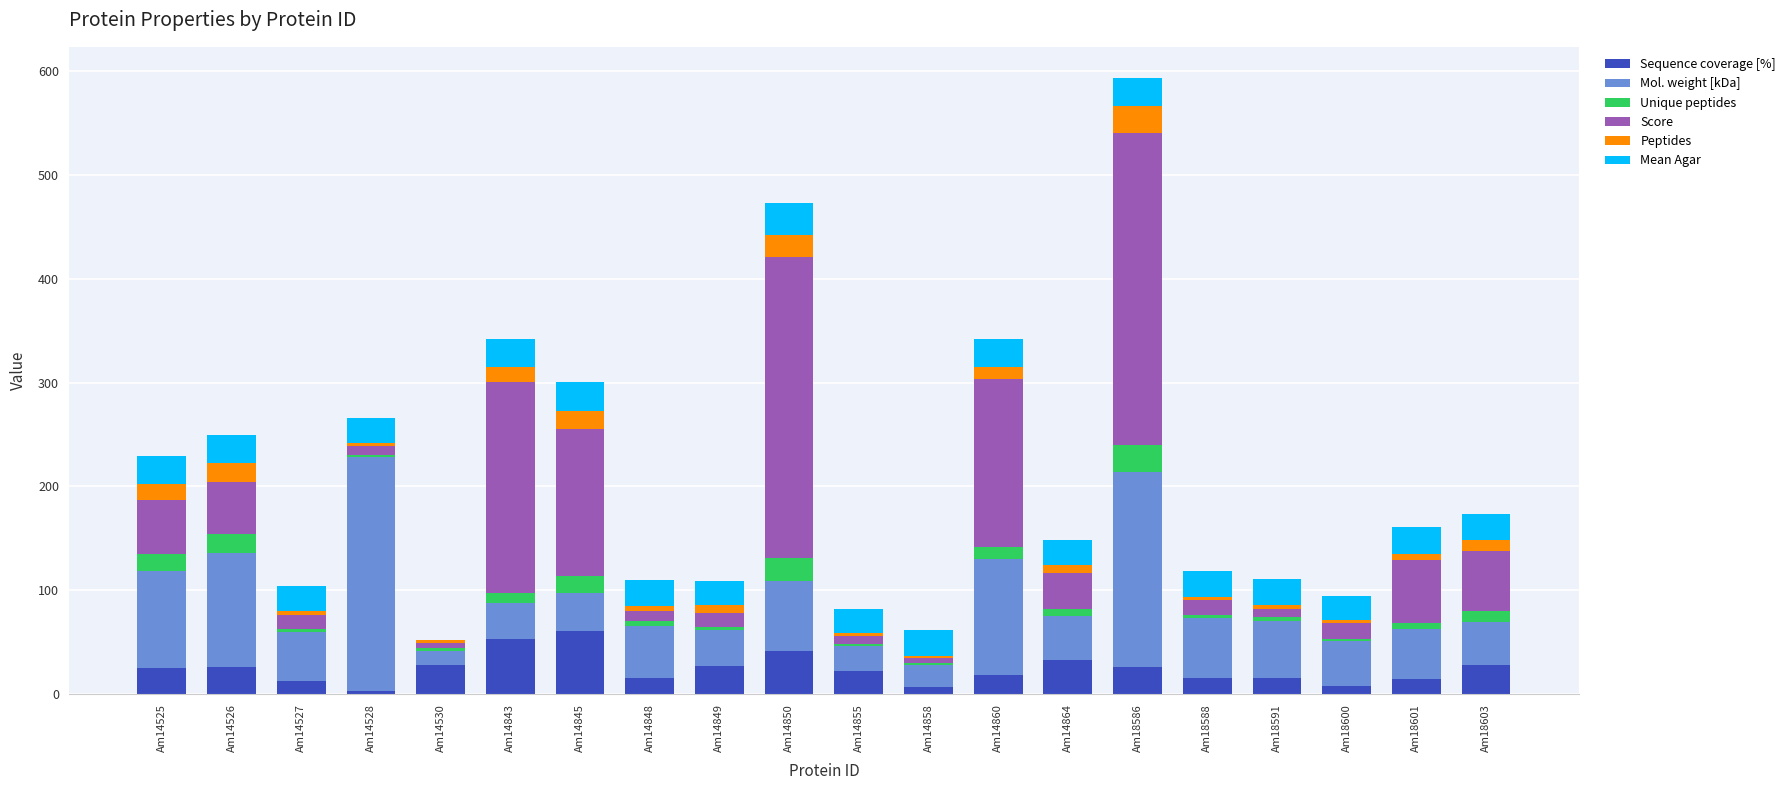

At which category is the sum across all series the highest?

Am18586